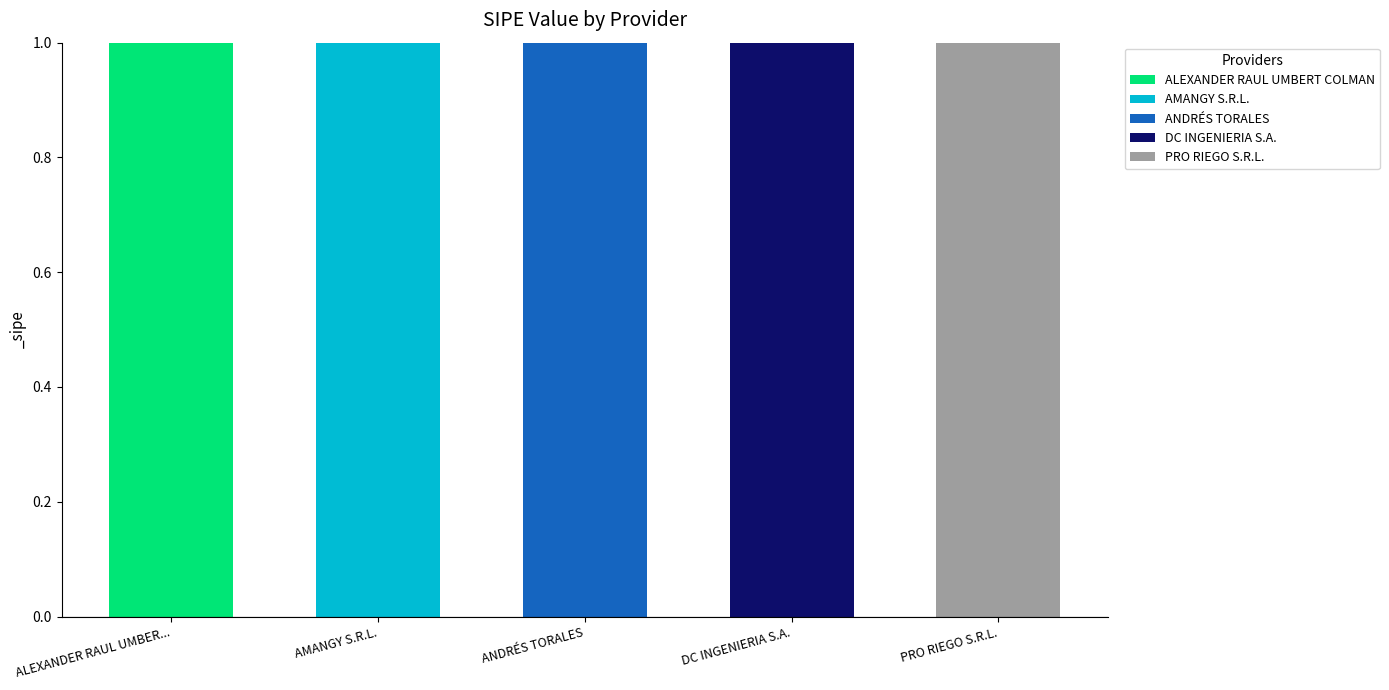

Reading left to right, list the values for the ALEXANDER RAUL UMBERT COLMAN series.

ALEXANDER RAUL UMBER...=1	AMANGY S.R.L.=0	ANDRÉS TORALES=0	DC INGENIERIA S.A.=0	PRO RIEGO S.R.L.=0